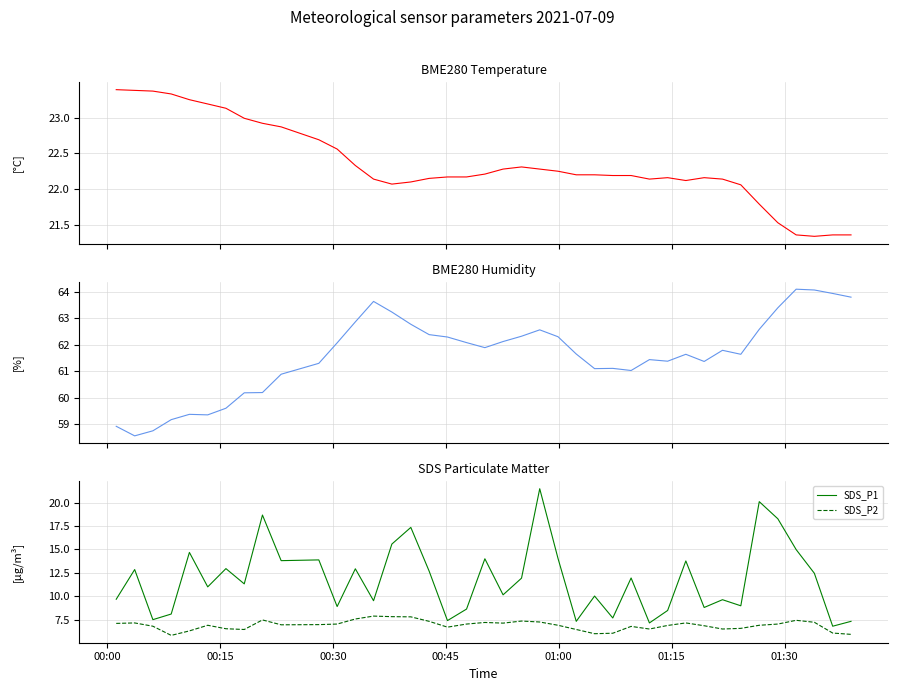

Which series has the widest spread of values?

SDS_P1